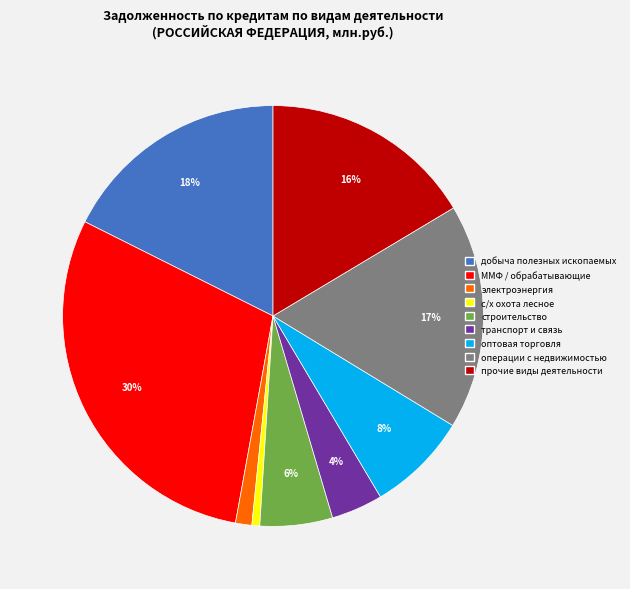

Is there a majority slice in this chart?

No